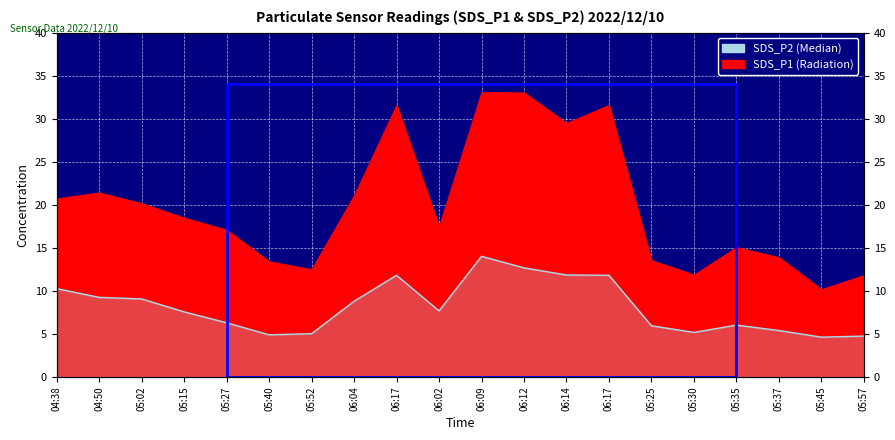

What is the value of the 8th point from the left?

8.8